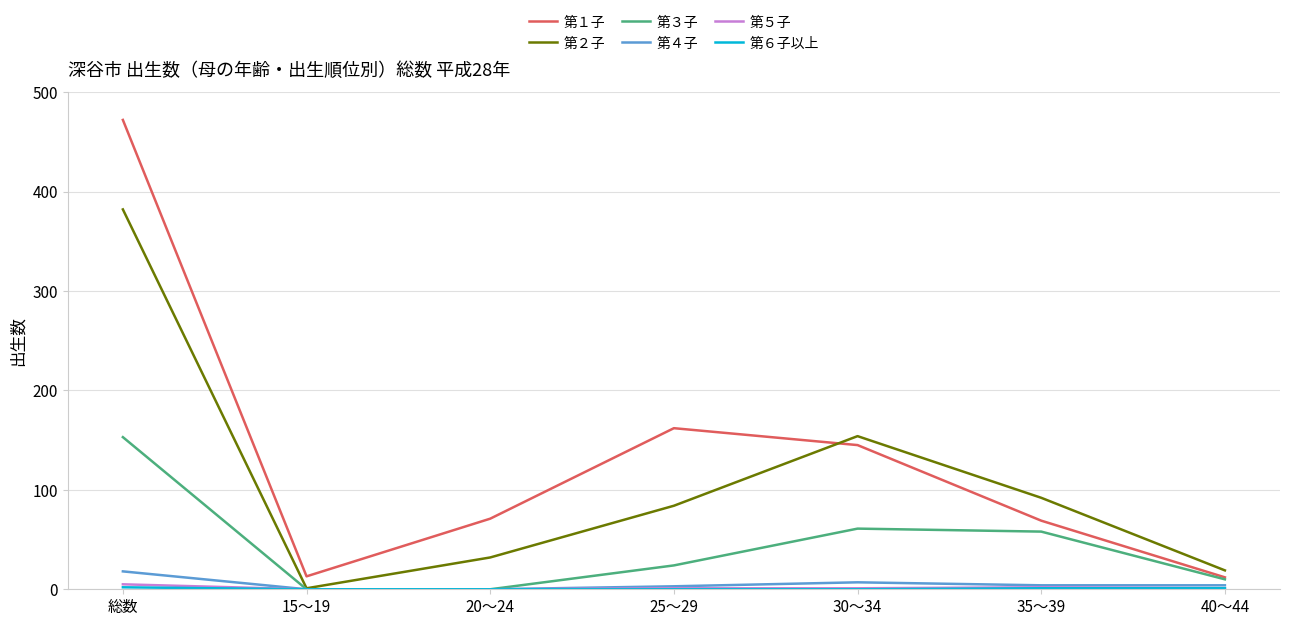

Which category has the highest value in the 第１子 series?

総数